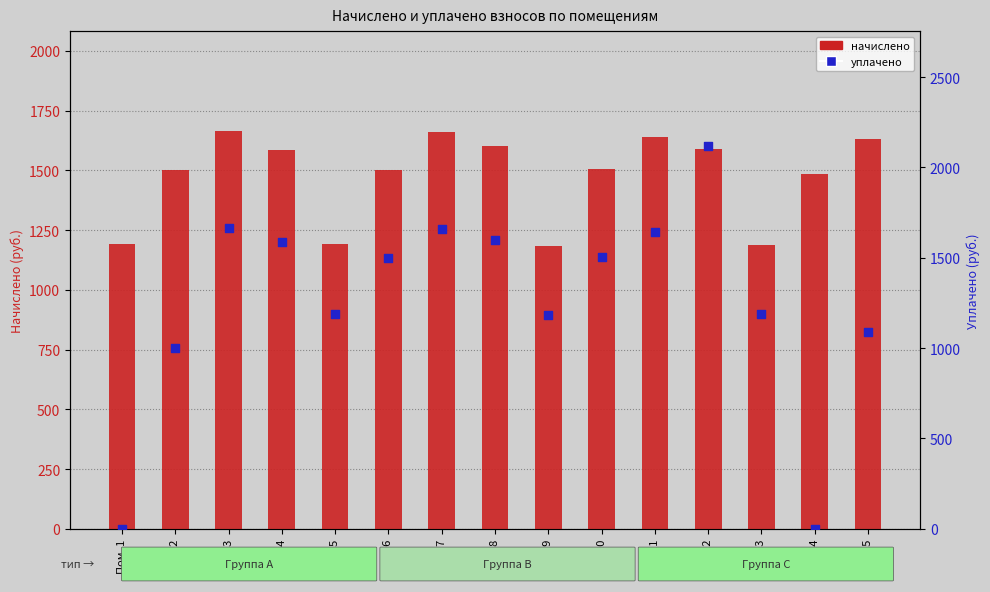

Which series has the widest spread of Y values?

уплачено